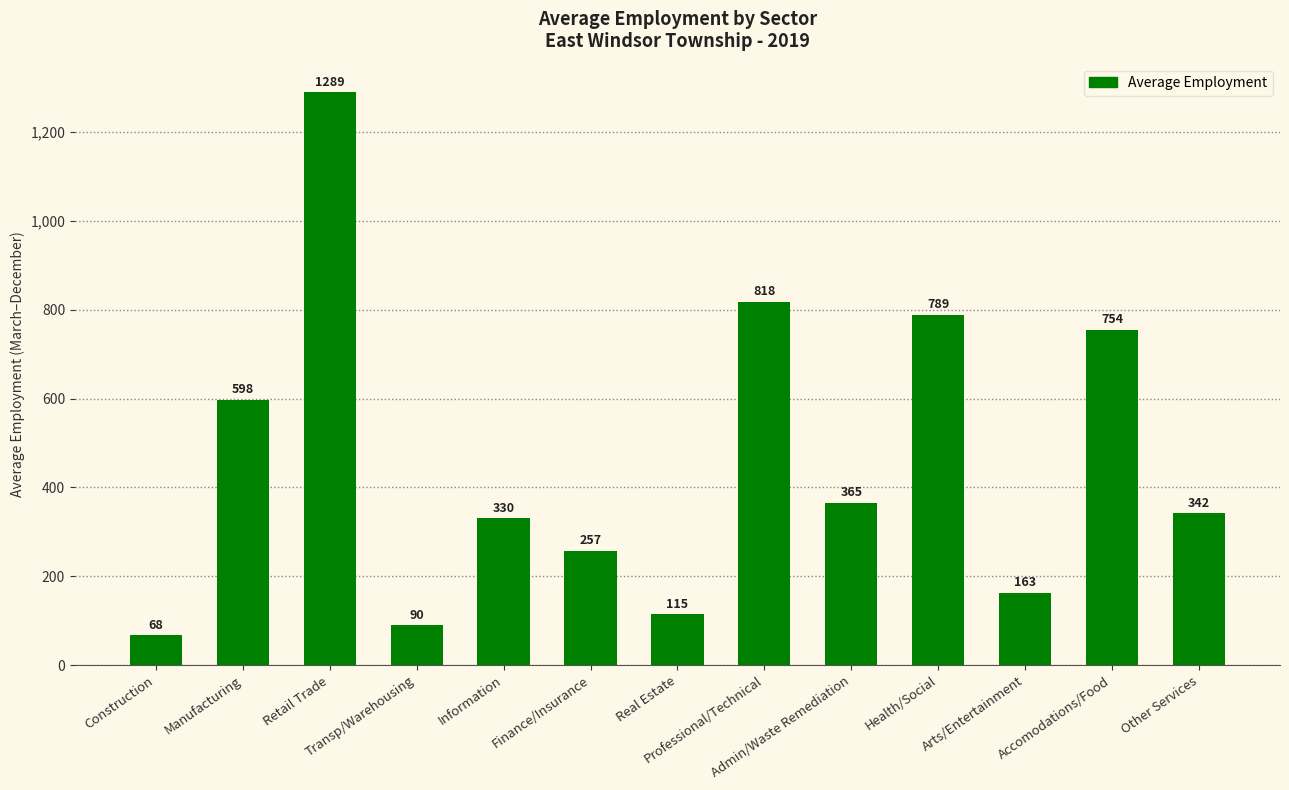

What is the label of the 10th bar from the left?

Health/Social